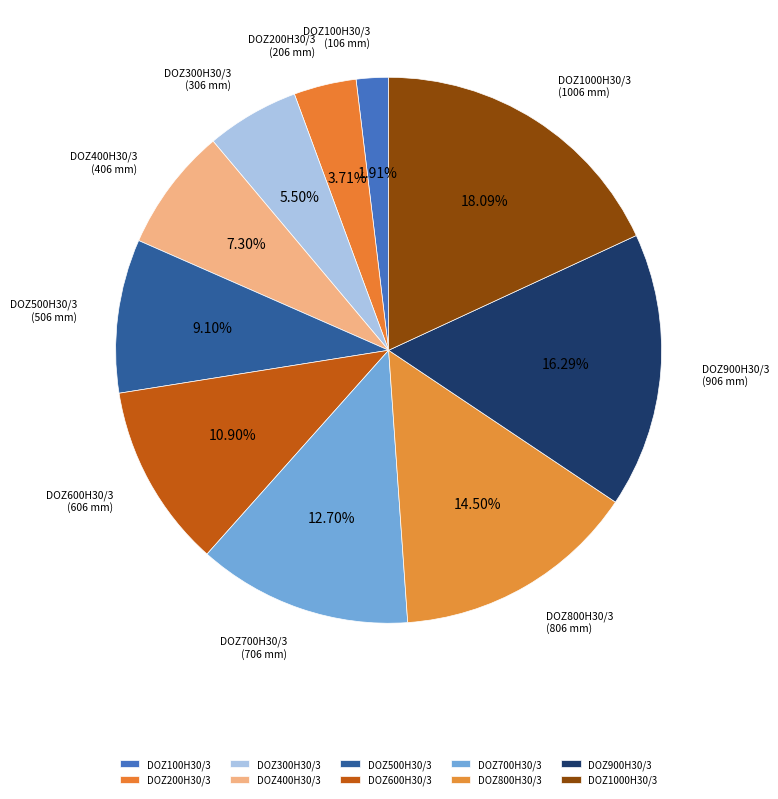

How many segments does this pie chart have?

10